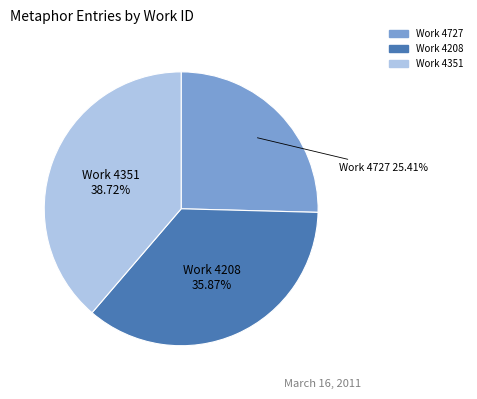

Does any single category account for the majority?

No